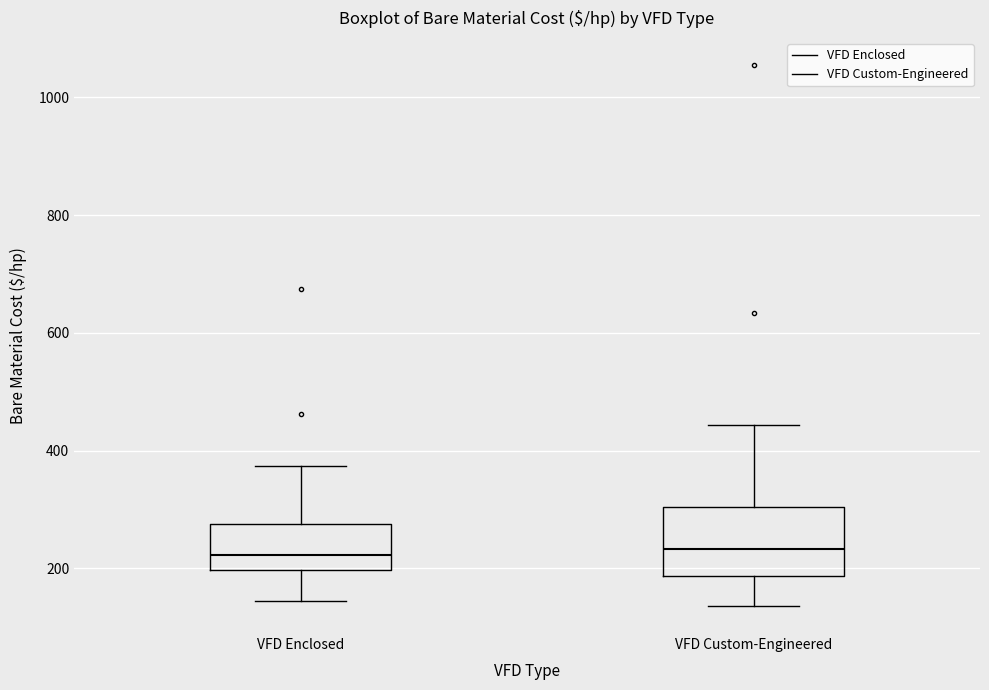

Reading left to right, transcribe this box plot: for each box, give where its median line is, the range the box spans, and where its two whiskers end, as read against the y-axis. The values are not printed on the chart, so give them approximately, as read against the axis.

VFD Enclosed: median 220, box 200 to 280, whiskers 140 to 380
VFD Custom-Engineered: median 240, box 180 to 300, whiskers 140 to 440